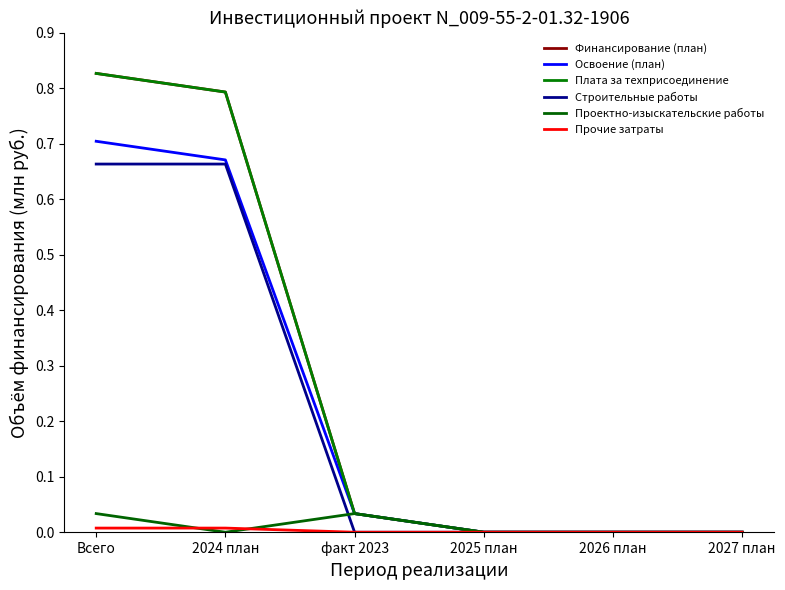

True or false: Финансирование (план) has more than 2 interior local peaks.

False